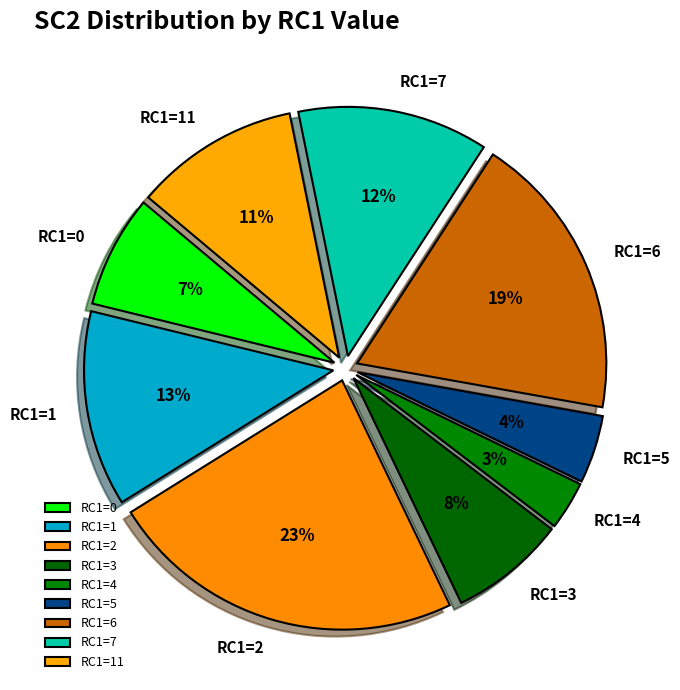

How many segments does this pie chart have?

9